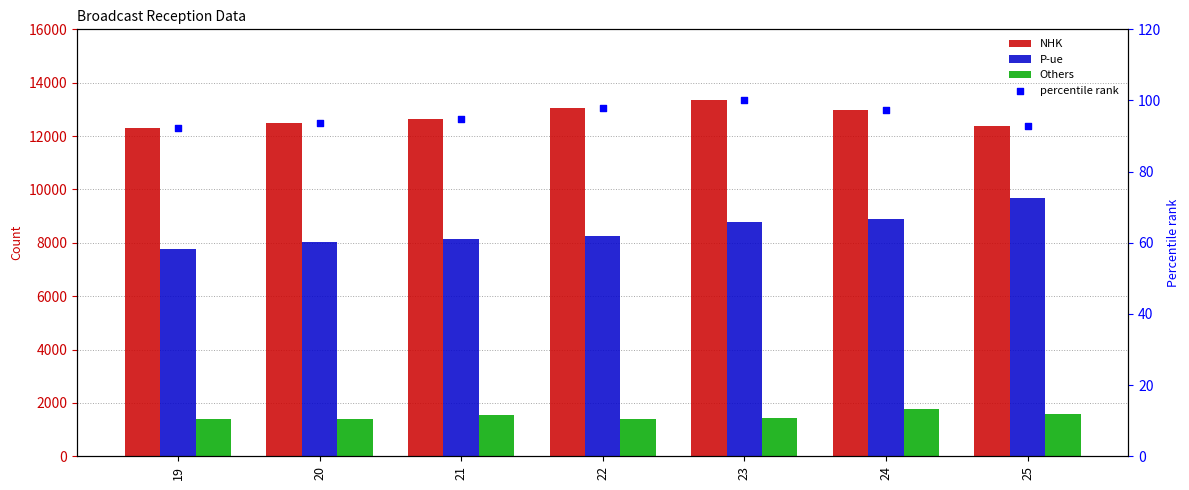

What are all the series names shown in the legend?

NHK, P-ue, Others, percentile rank